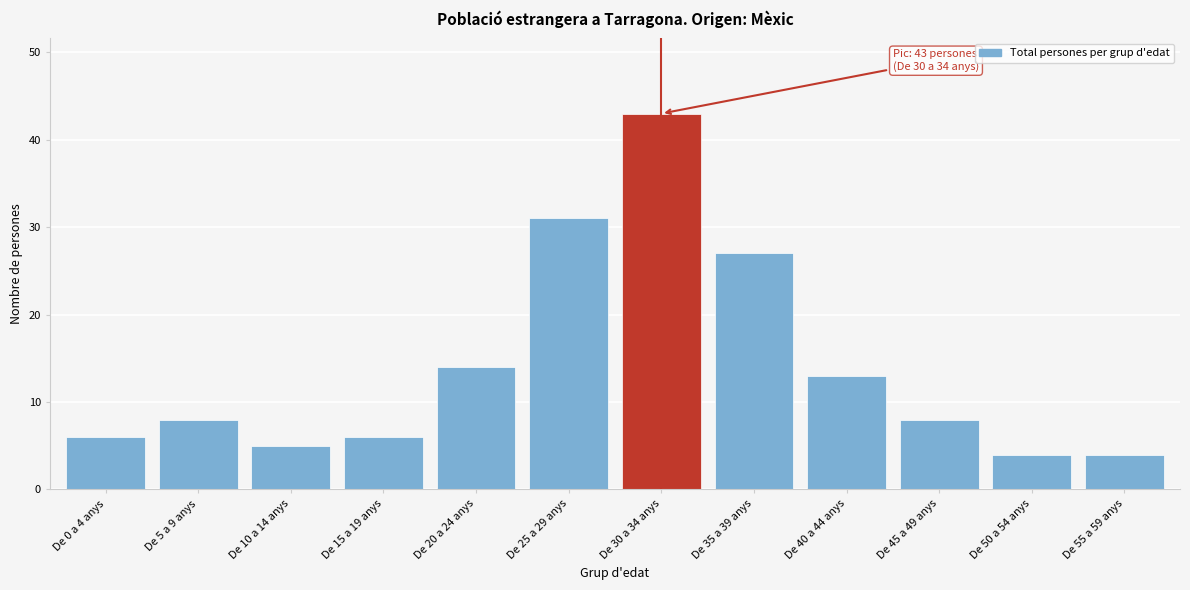

Reading right to left, transcribe all the data shown in this chart.

4	4	8	13	27	43	31	14	6	5	8	6